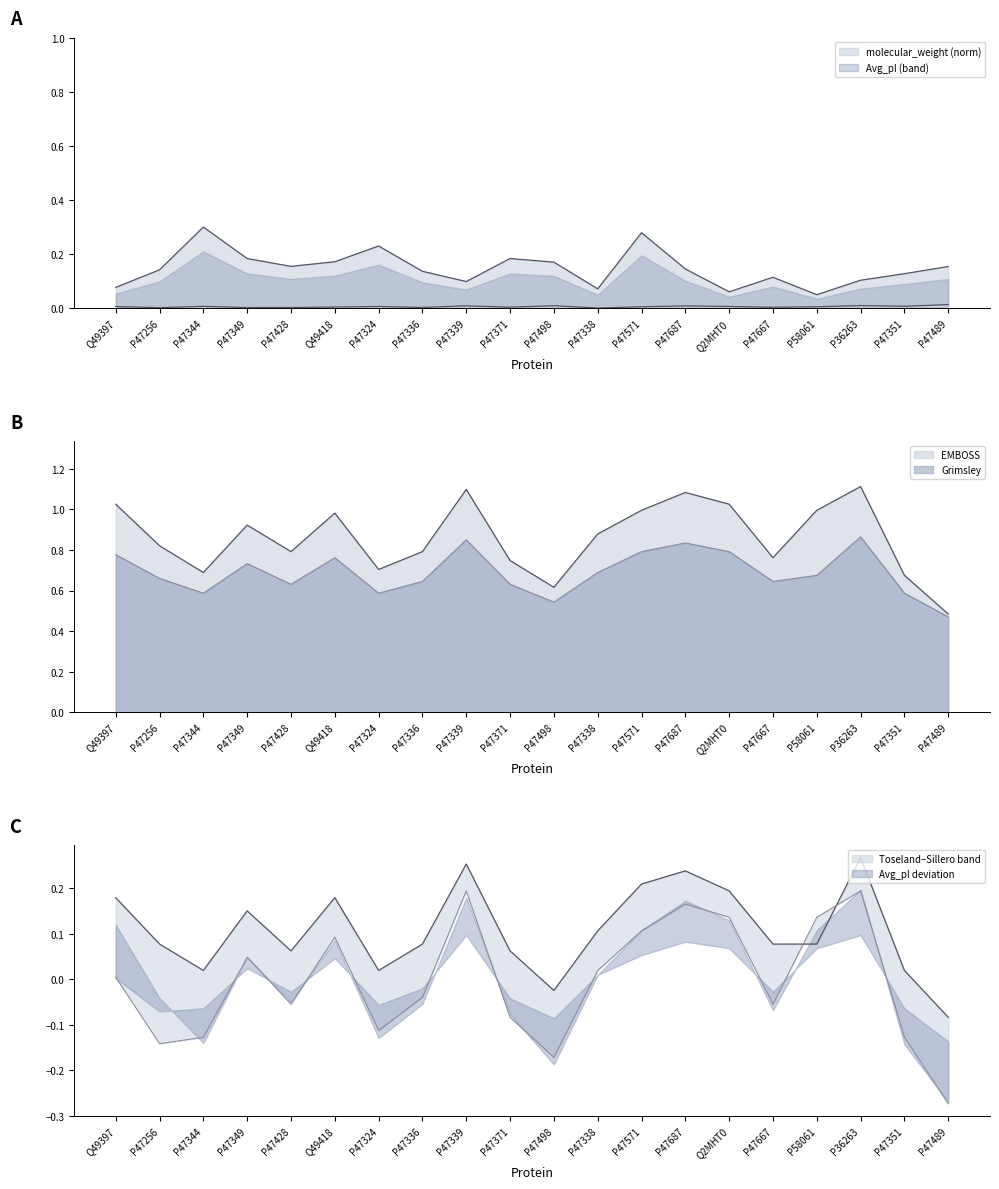

The Sillero series shows -0.2 at P47351. True or false?

False